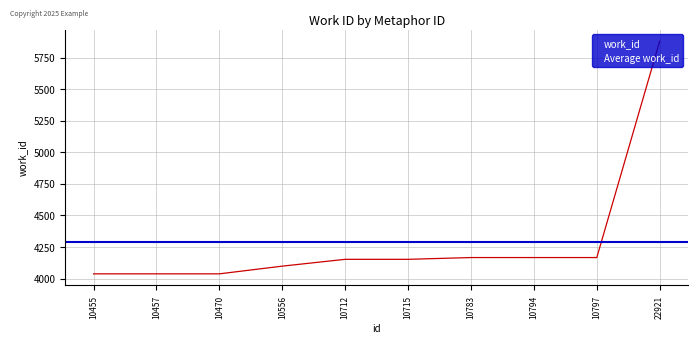

The chart shows a value of 1211 at 10715. True or false?

False